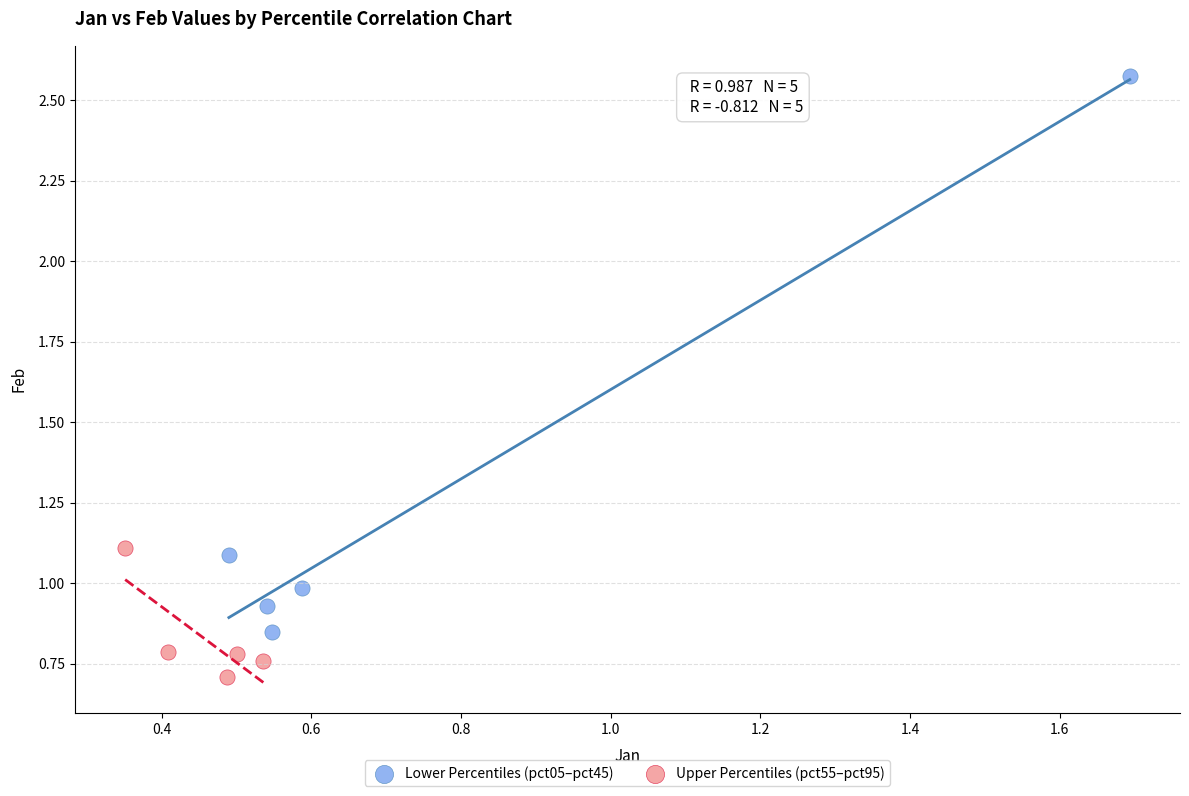

Which series has the largest Y range (max minus min)?

Lower Percentiles (pct05–pct45)